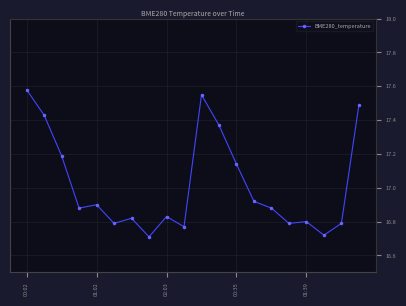

What is the difference between the maximum and minimum values?

0.9